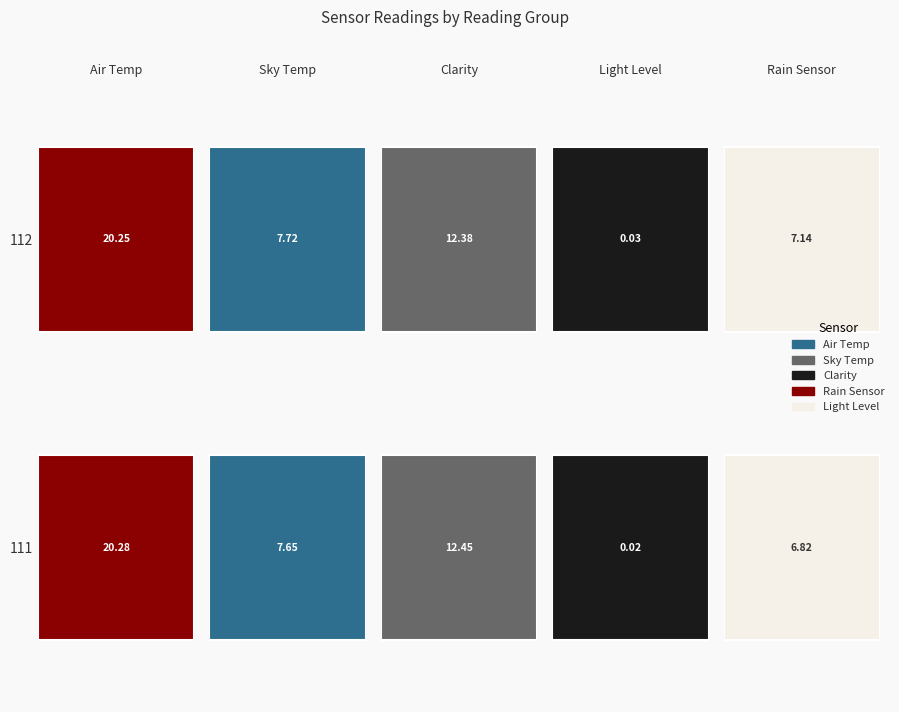

Where is Light Level nearest to the value 0?

111